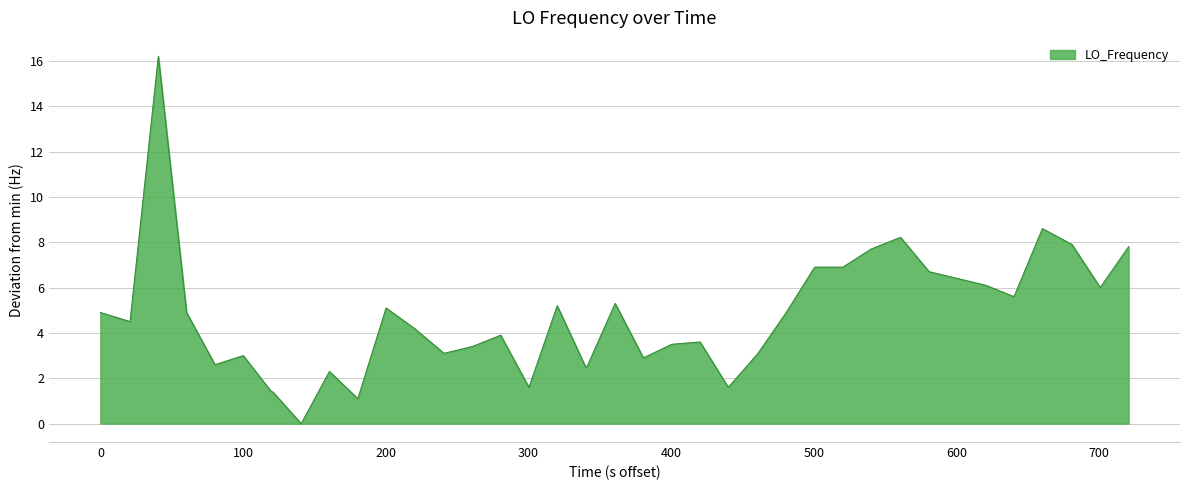

What is the maximum value shown in the chart?

16.2